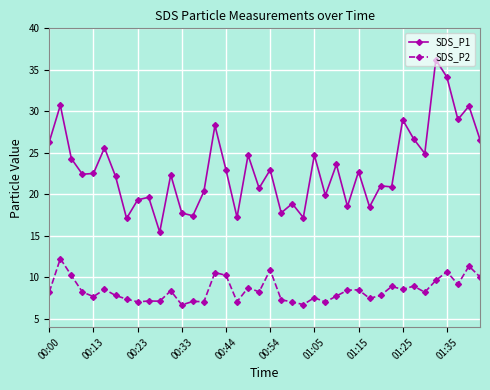

List the series in order of their overall mean, highest first.

SDS_P1, SDS_P2